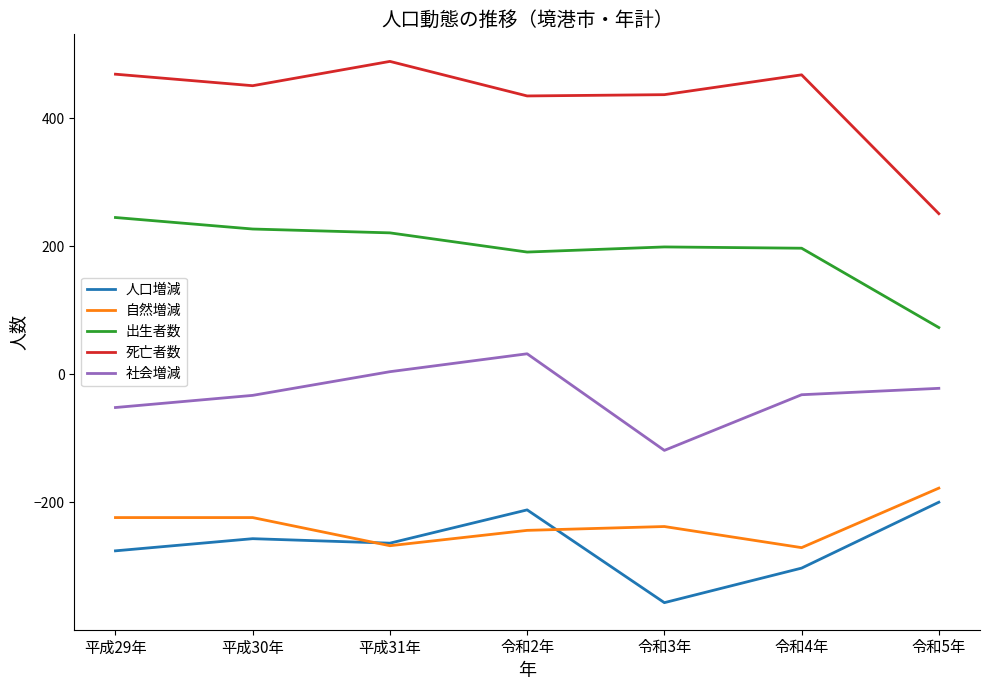

Is the value of 自然増減 at 令和5年 greater than the value of 社会増減 at 令和2年?

No